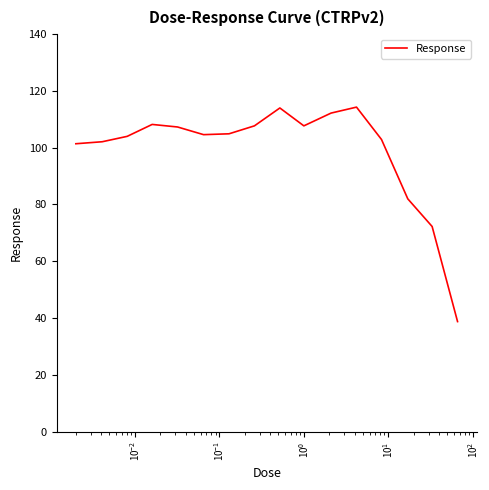

What is the maximum value shown in the chart?

114.3